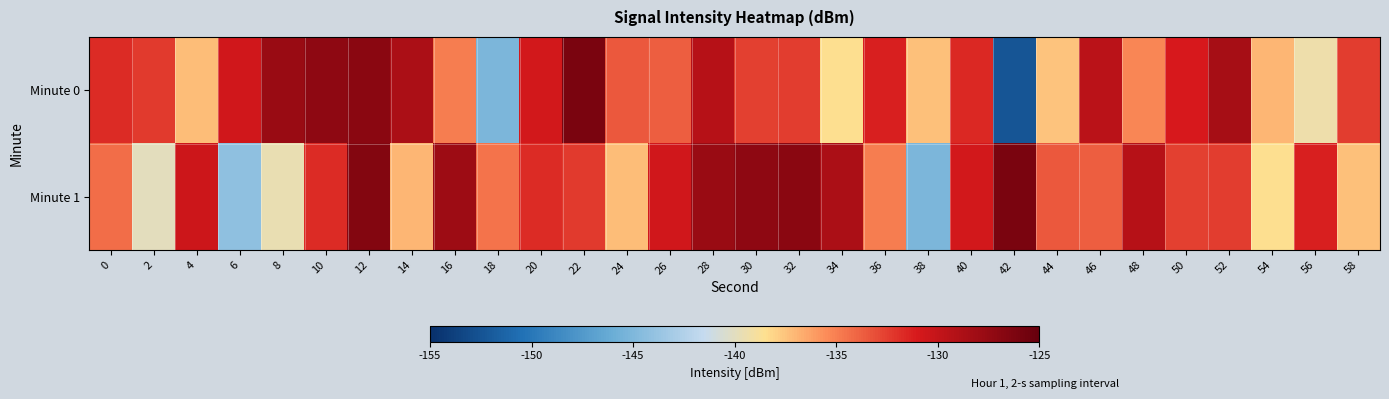

List the series in order of their peak value, highest first.

Minute 0, Minute 1